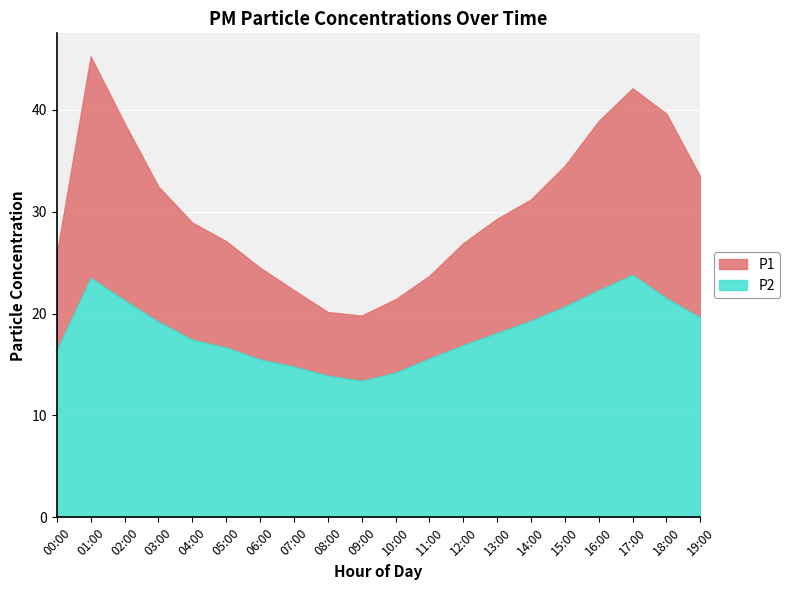

Does the chart display data point markers on the line(s)?

No